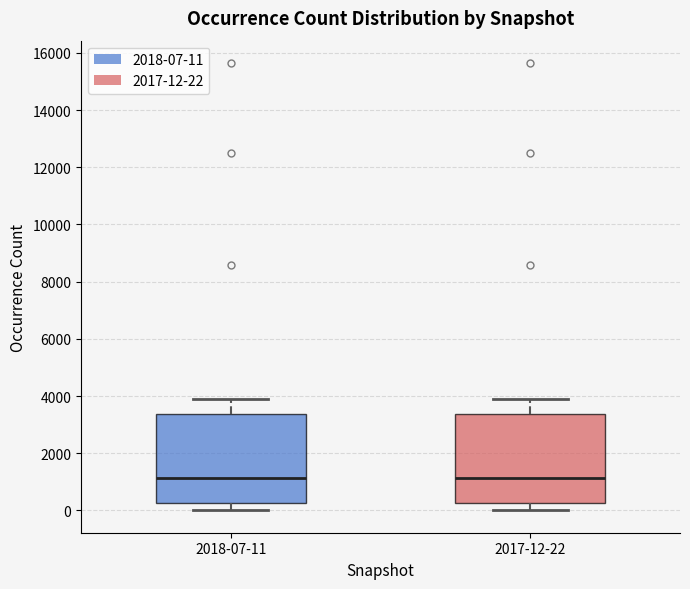

Reading left to right, transcribe this box plot: for each box, give where its median line is, the range the box spans, and where its two whiskers end, as read against the y-axis. The values are not printed on the chart, so give them approximately, as read against the axis.

2018-07-11: median 1200, box 200 to 3400, whiskers 0 to 3800
2017-12-22: median 1200, box 200 to 3400, whiskers 0 to 3800